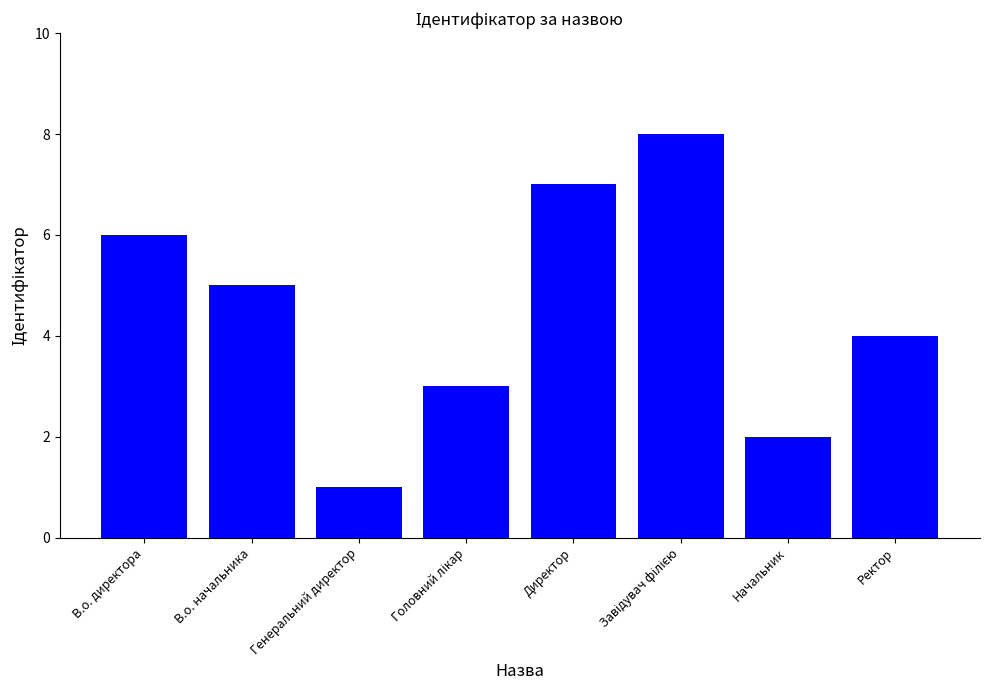

Reading left to right, transcribe all the data shown in this chart.

6	5	1	3	7	8	2	4